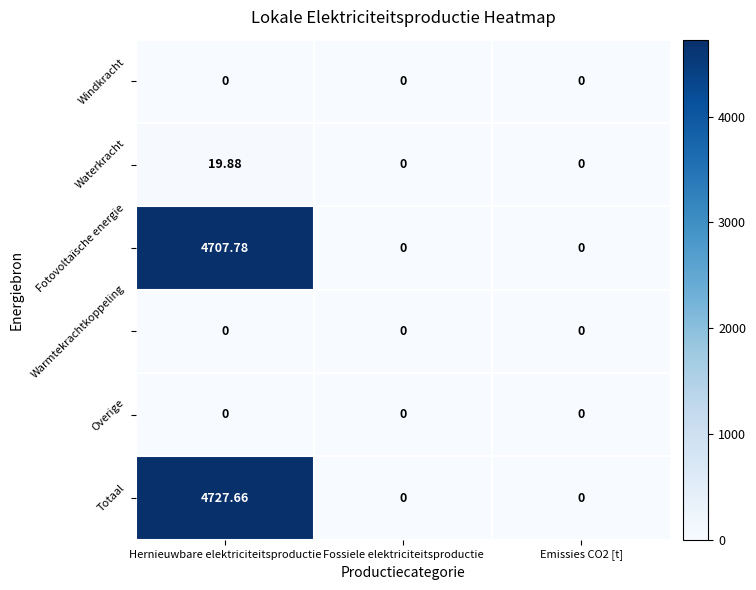

Which series has the largest total across all categories?

Totaal